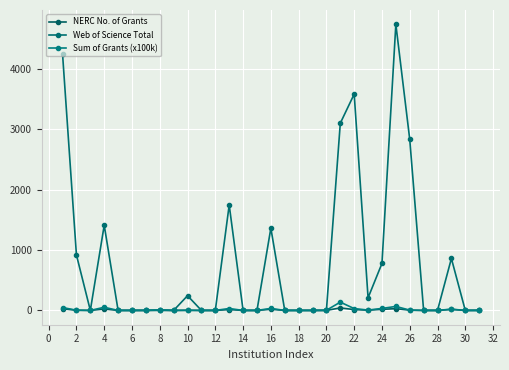

How many lines are shown in the chart?

3